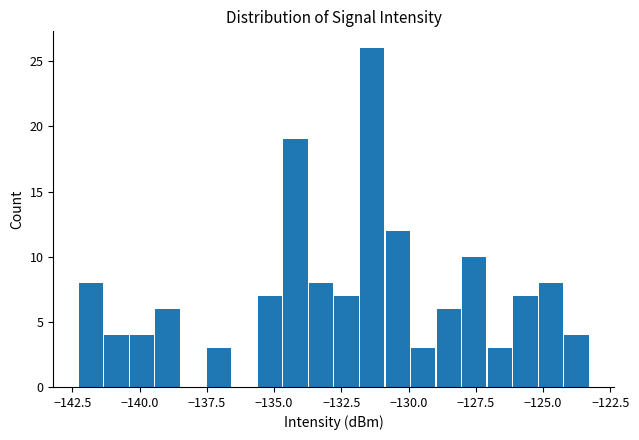

Around what value on the x-axis is the tallest bar? Give the approximate position of its centre, as read against the axis.

-131.5